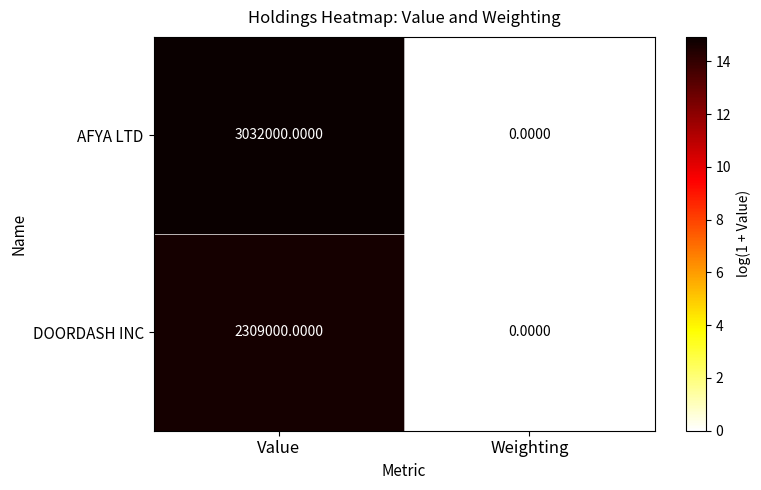

What is the average value of the AFYA LTD series?

1516000